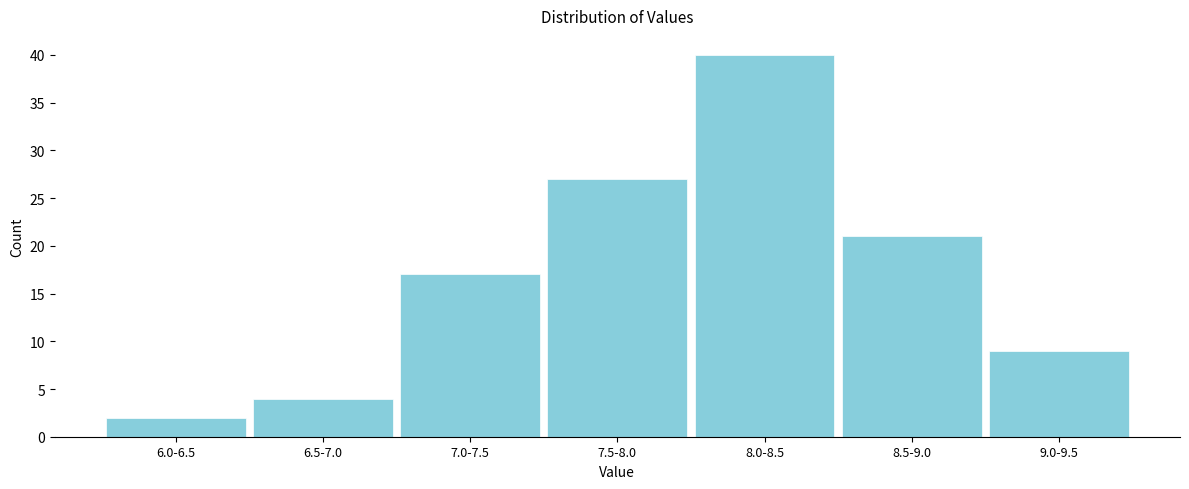

Reading right to left, list all the values displayed in this chart.

9.0-9.5=9	8.5-9.0=21	8.0-8.5=40	7.5-8.0=27	7.0-7.5=17	6.5-7.0=4	6.0-6.5=2